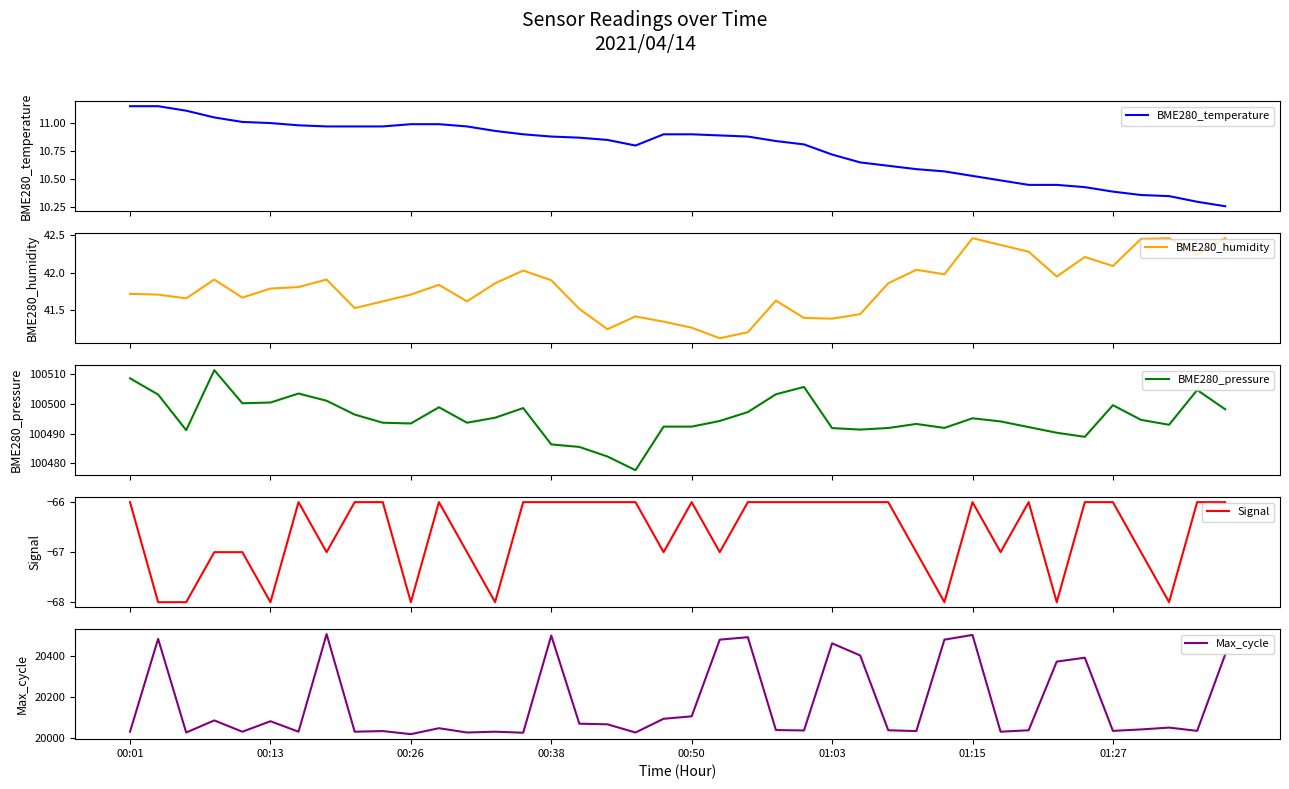

What position from the left is 00:50?

21